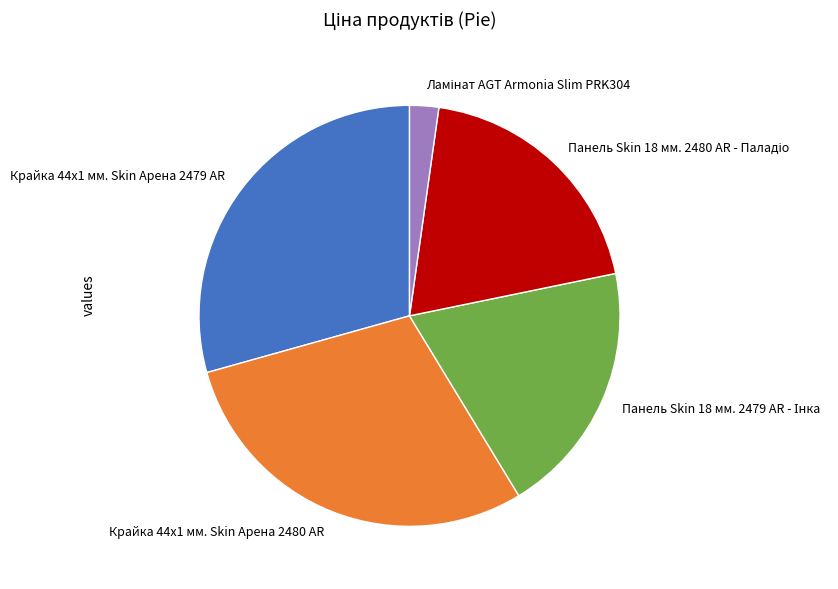

How many slices are in this pie chart?

5